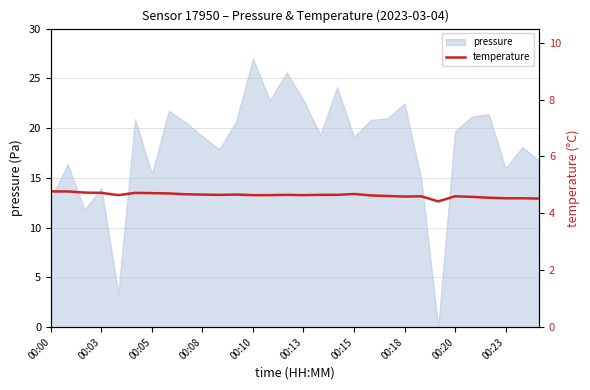

What is the difference between the maximum and minimum values?

0.3